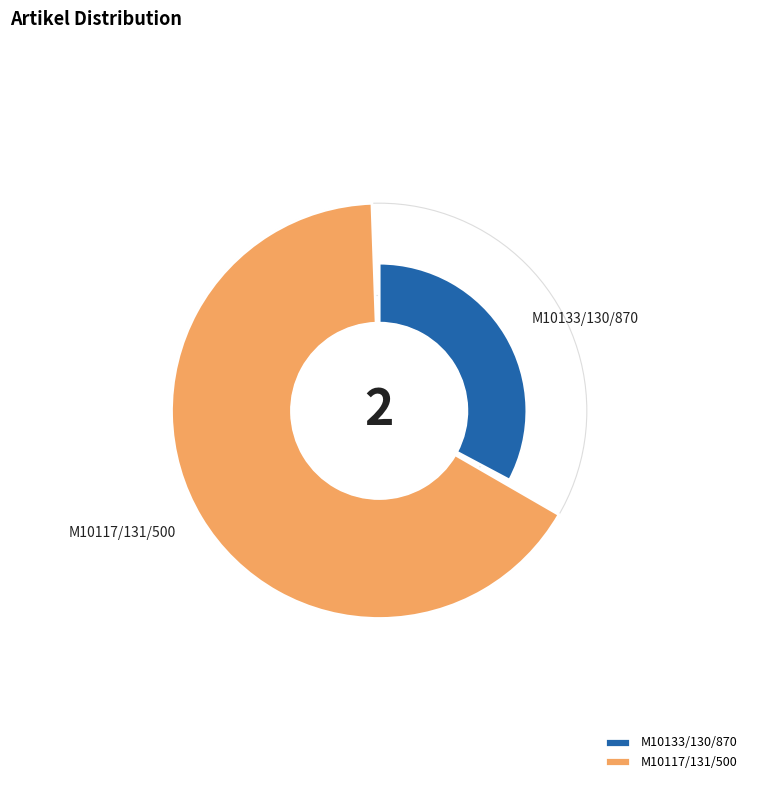

Does any single category account for the majority?

Yes